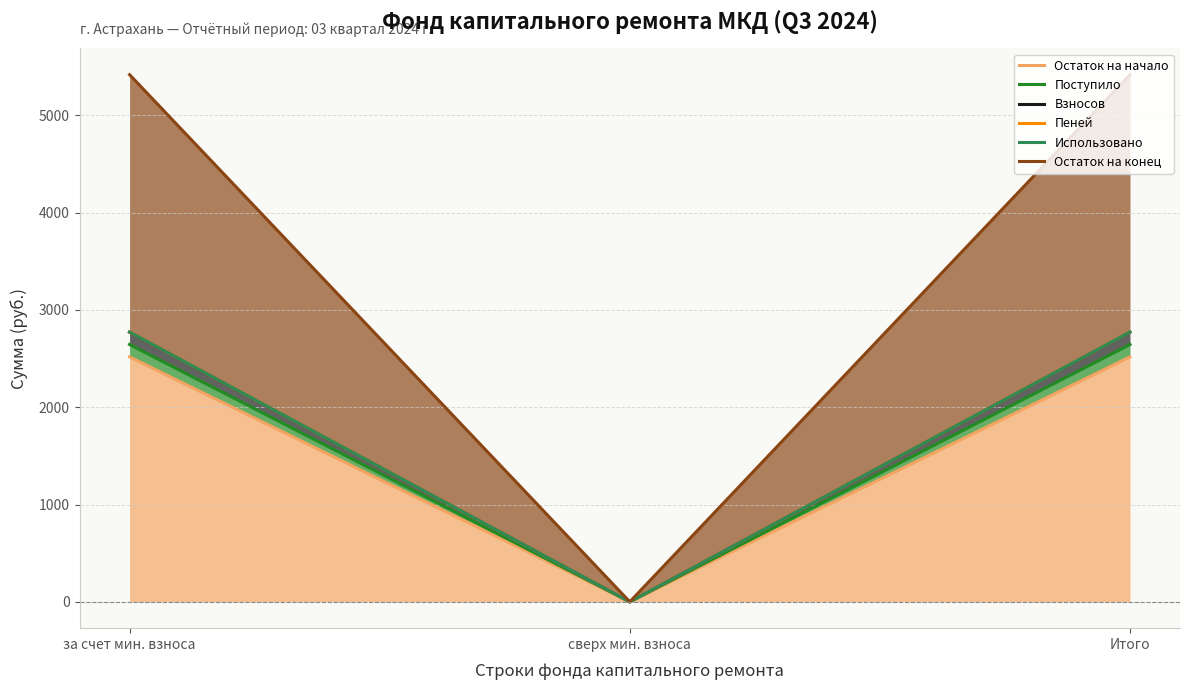

What are all the series names shown in the legend?

Остаток на начало, Поступило, Взносов, Пеней, Использовано, Остаток на конец